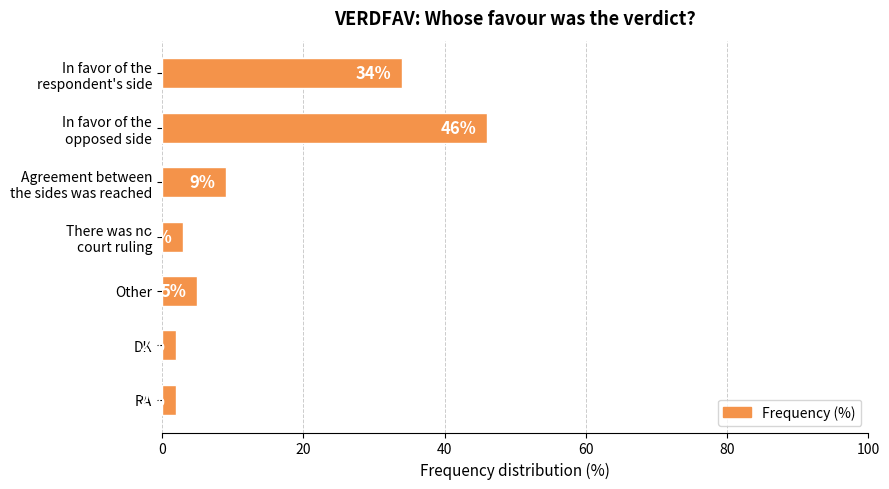

What is the sum of all values?

101